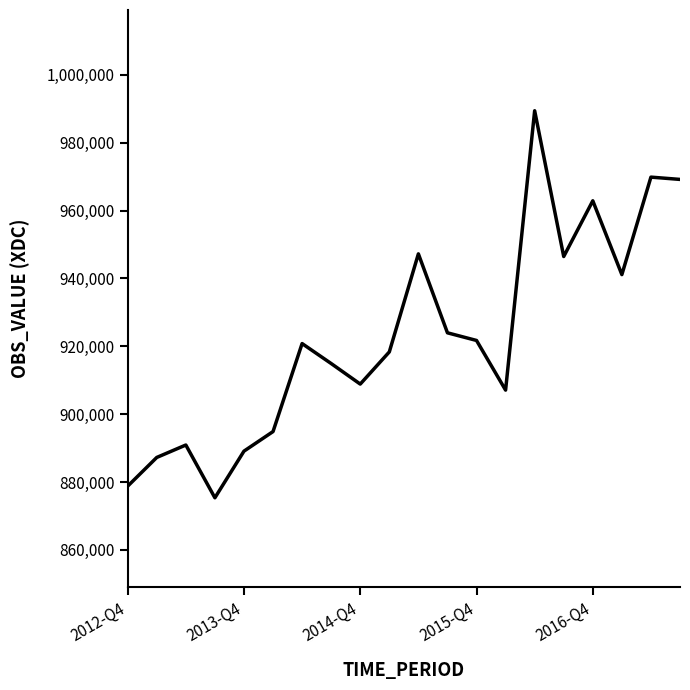

What is the maximum value shown in the chart?

989401